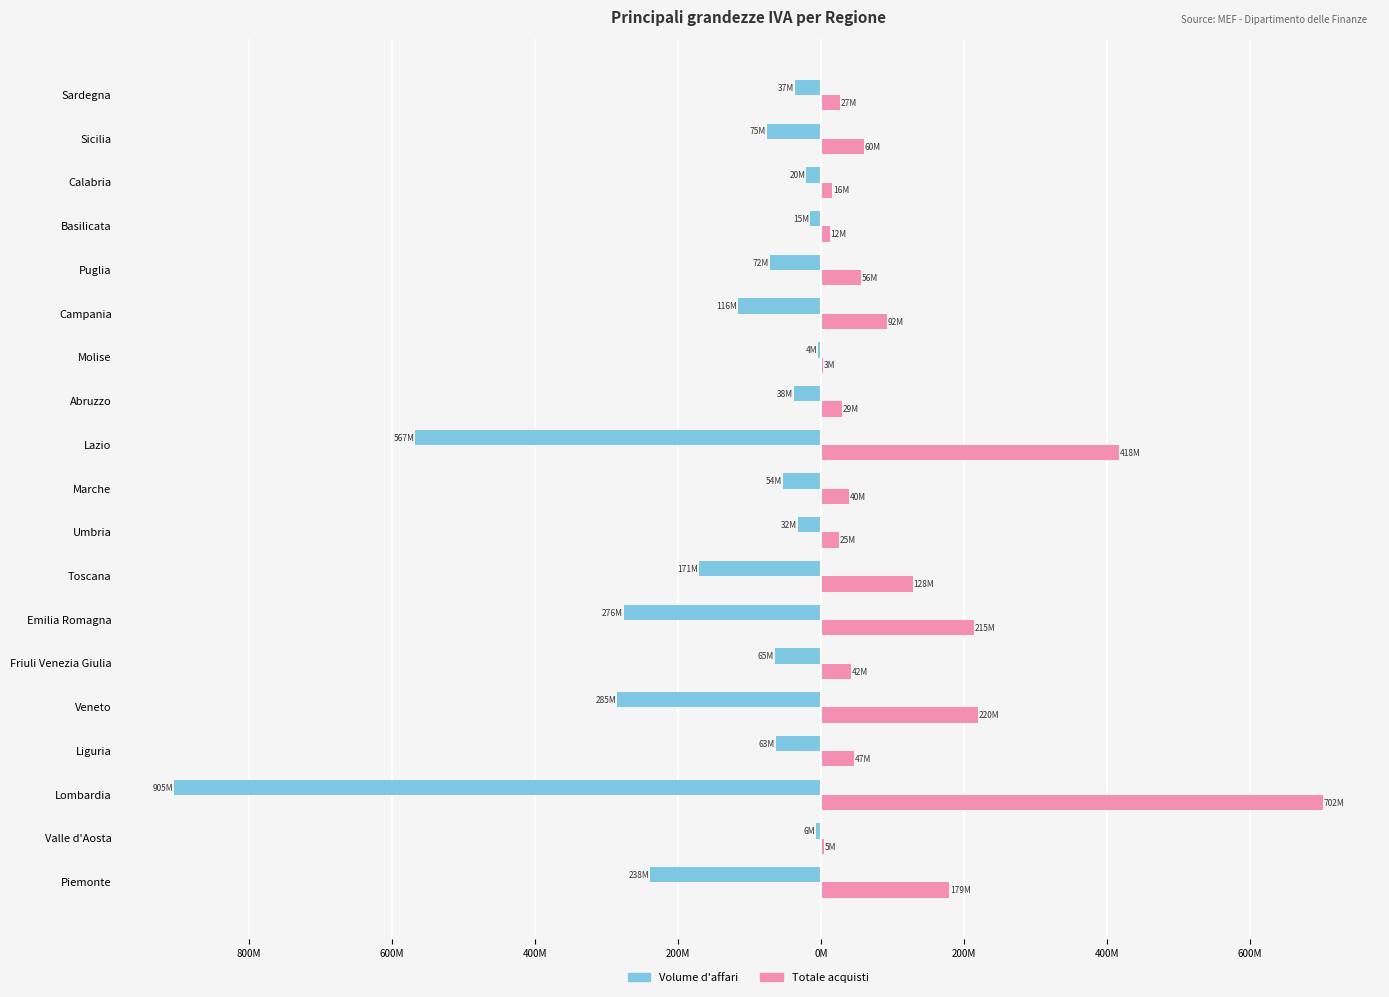

What are all the series names shown in the legend?

Volume d'affari, Totale acquisti